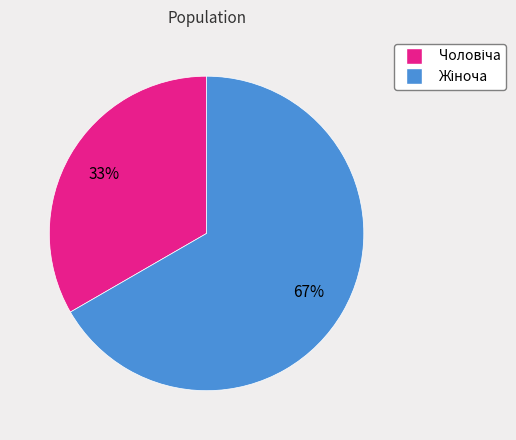

To the nearest percent, what is the average slice percentage?

50%